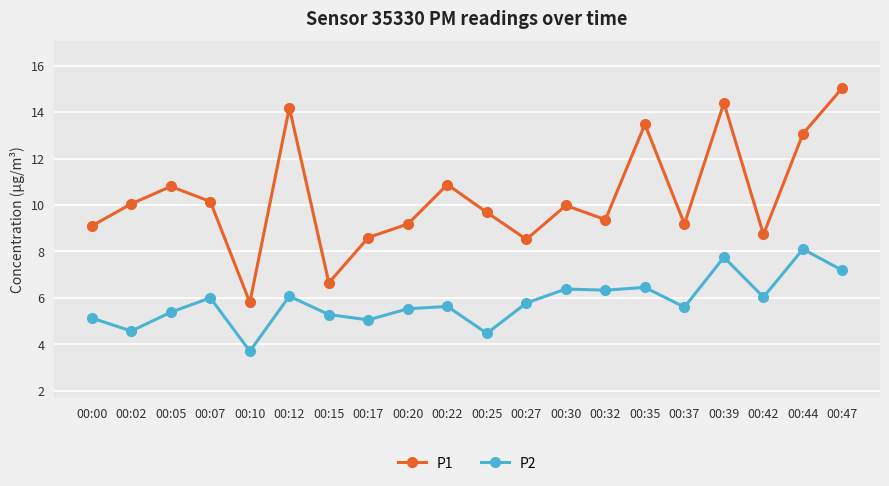

True or false: P2 and P1 intersect in this chart.

False